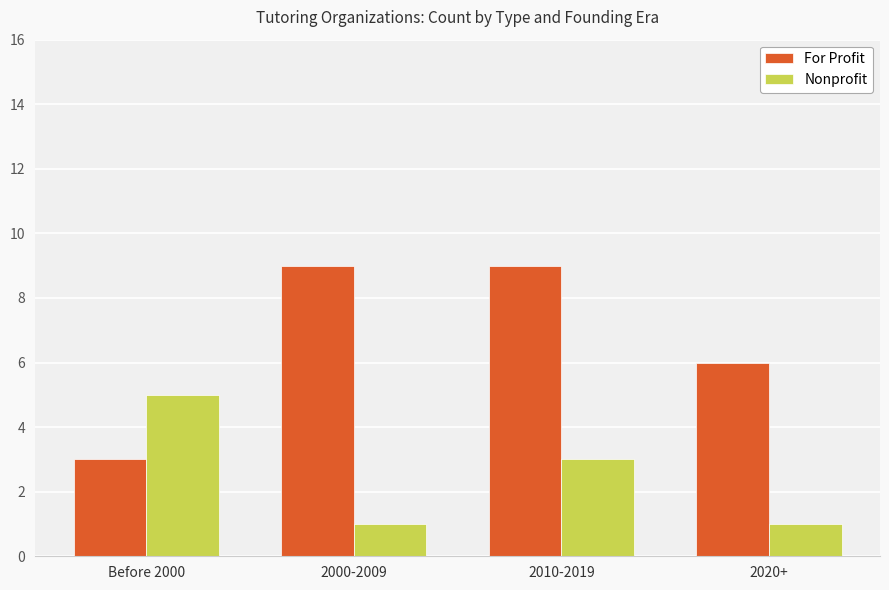

At how many categories does at least one series exceed 1?

4